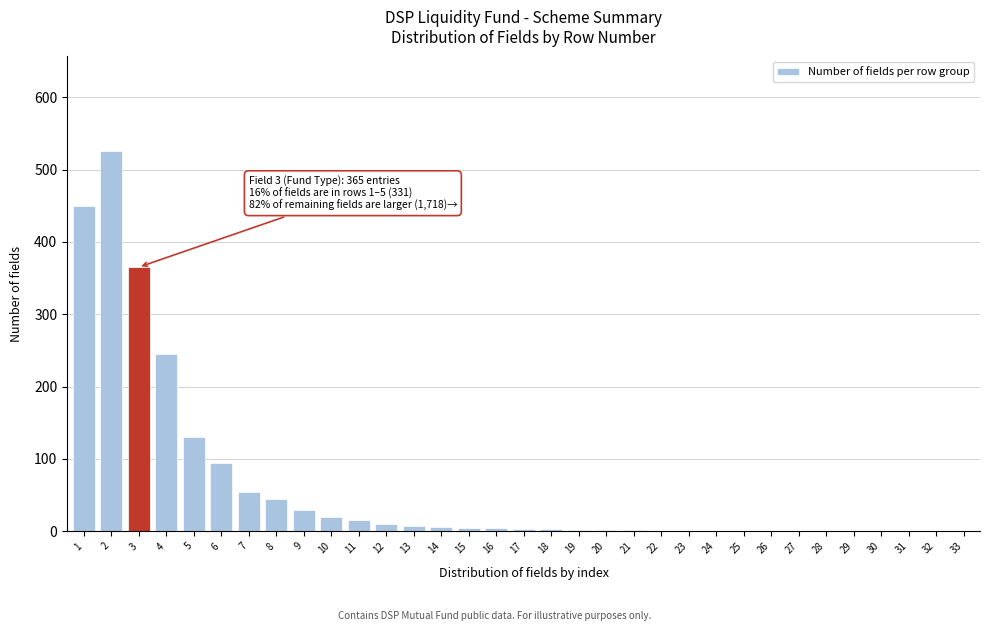

The chart shows a value of 1 at 22. True or false?

True